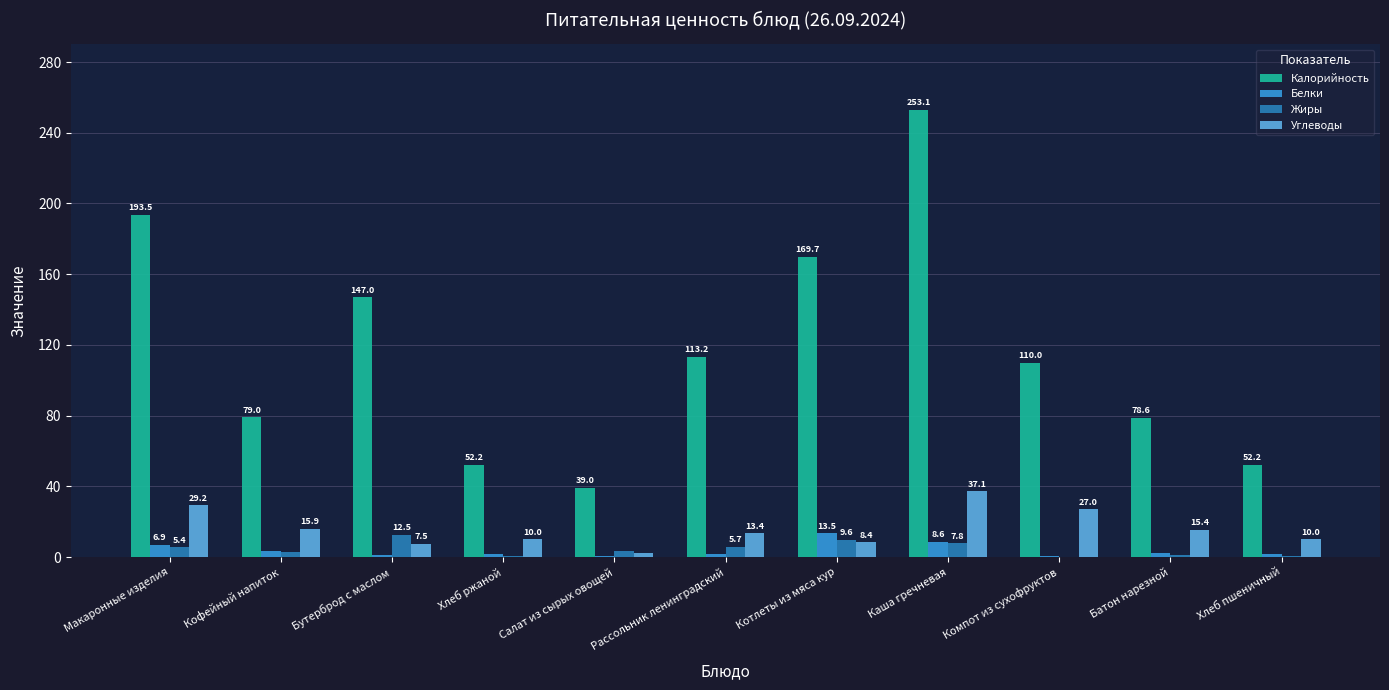

Which category has the highest value in the Углеводы series?

Каша гречневая